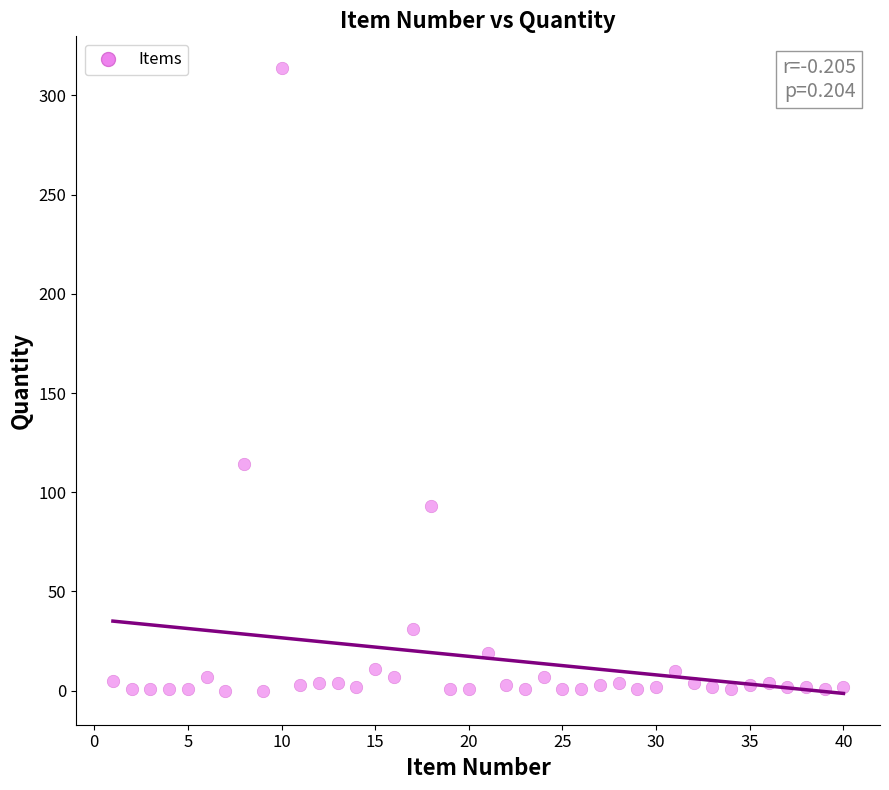

What Y value in the scatter plot is closest to 157?

114